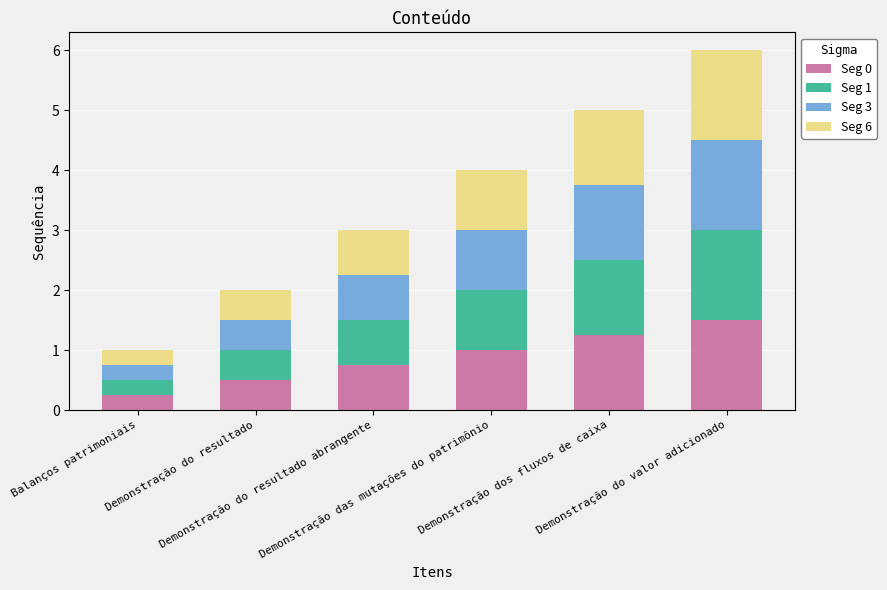

What is the maximum value for Seg 0?

1.5